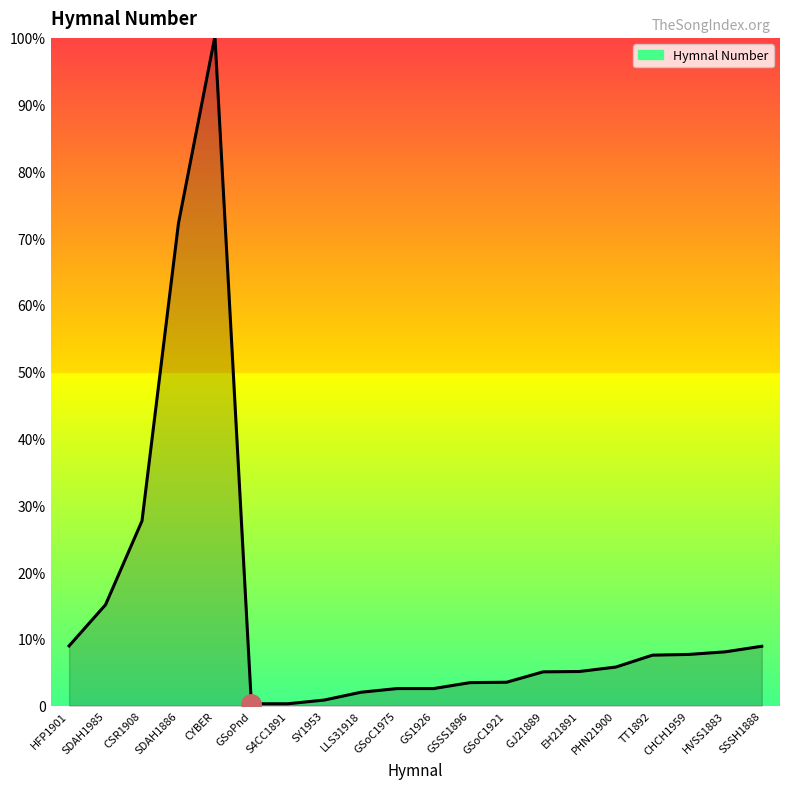

Does the chart display data point markers on the line(s)?

No